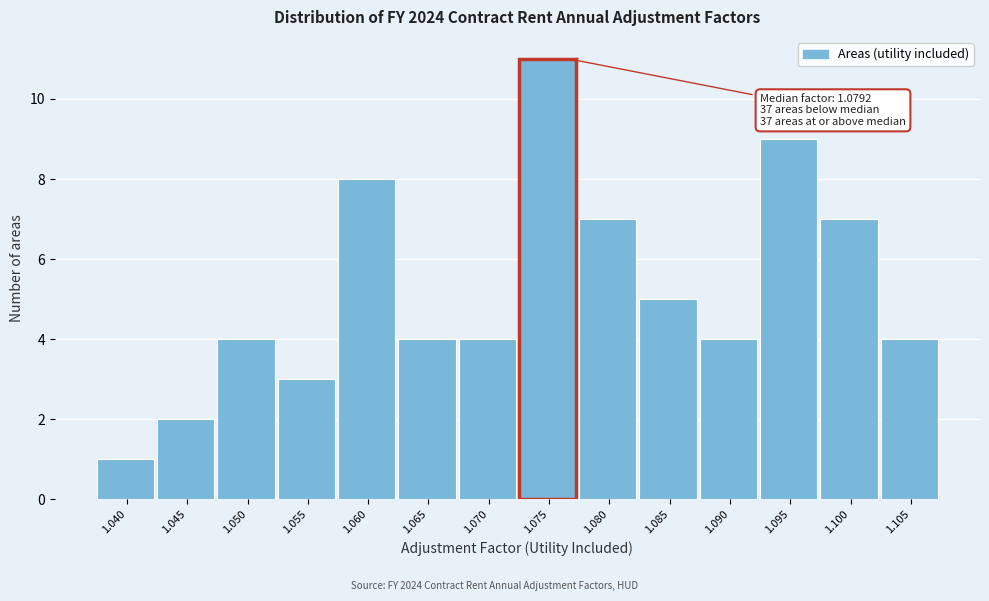

Reading left to right, extract all data points from this chart.

1.040=1	1.045=2	1.050=4	1.055=3	1.060=8	1.065=4	1.070=4	1.075=11	1.080=7	1.085=5	1.090=4	1.095=9	1.100=7	1.105=4